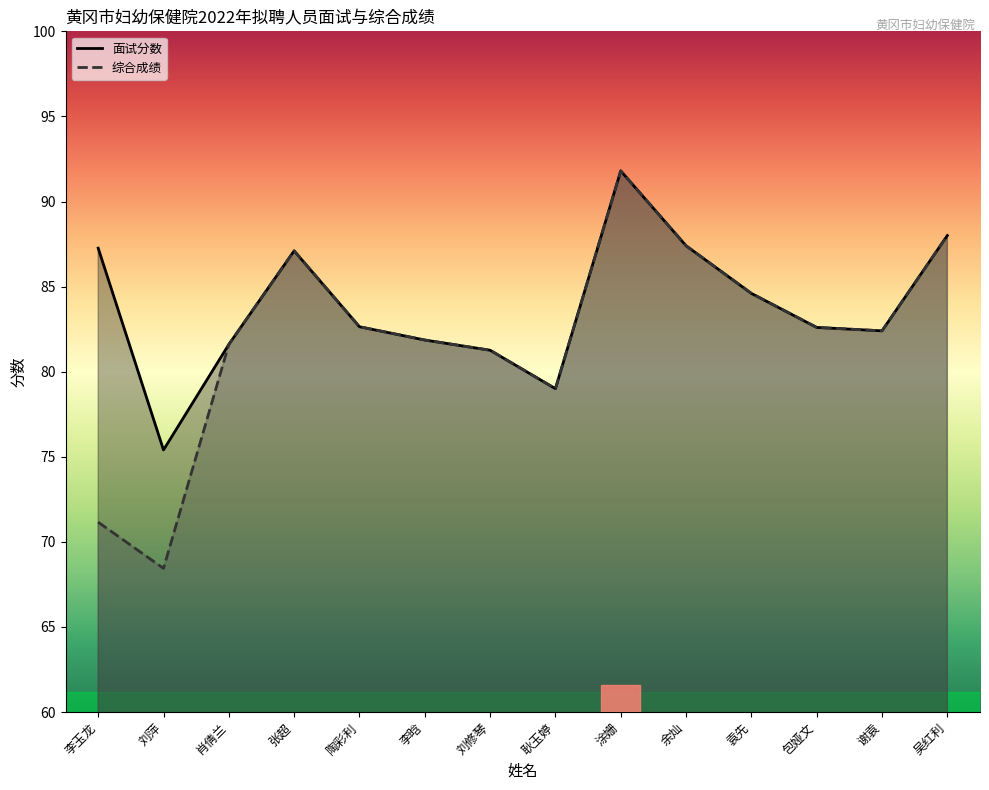

Reading left to right, list all the values displayed in this chart.

面试分数: 87.3	75.4	81.6	87.1	82.6	81.9	81.3	79.0	91.8	87.4	84.6	82.6	82.4	88.0
综合成绩: 71.2	68.4	81.6	87.1	82.6	81.9	81.3	79.0	91.8	87.4	84.6	82.6	82.4	88.0